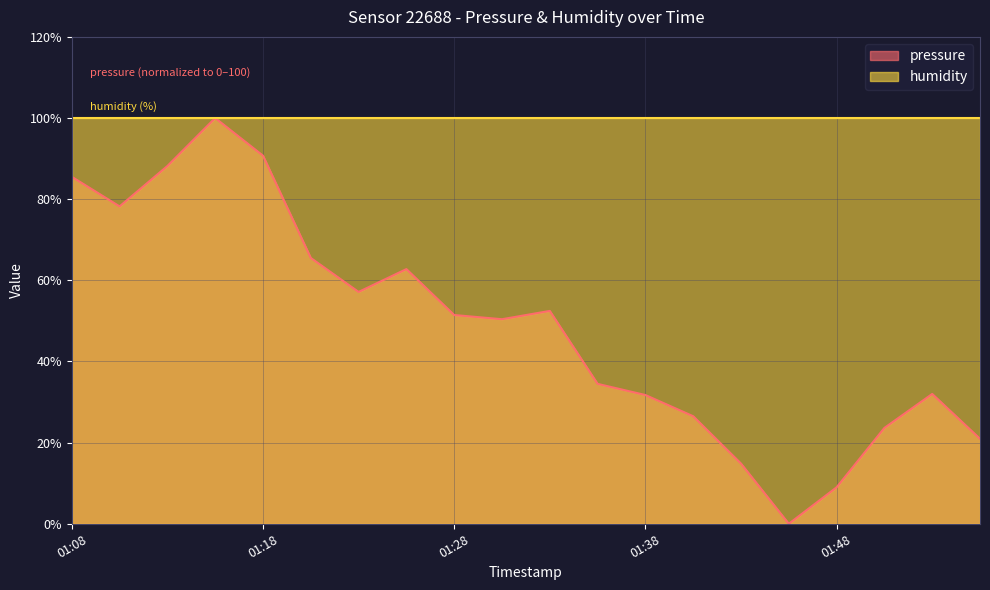

What is the sum of the values at 01:43 and 01:28?

66.3